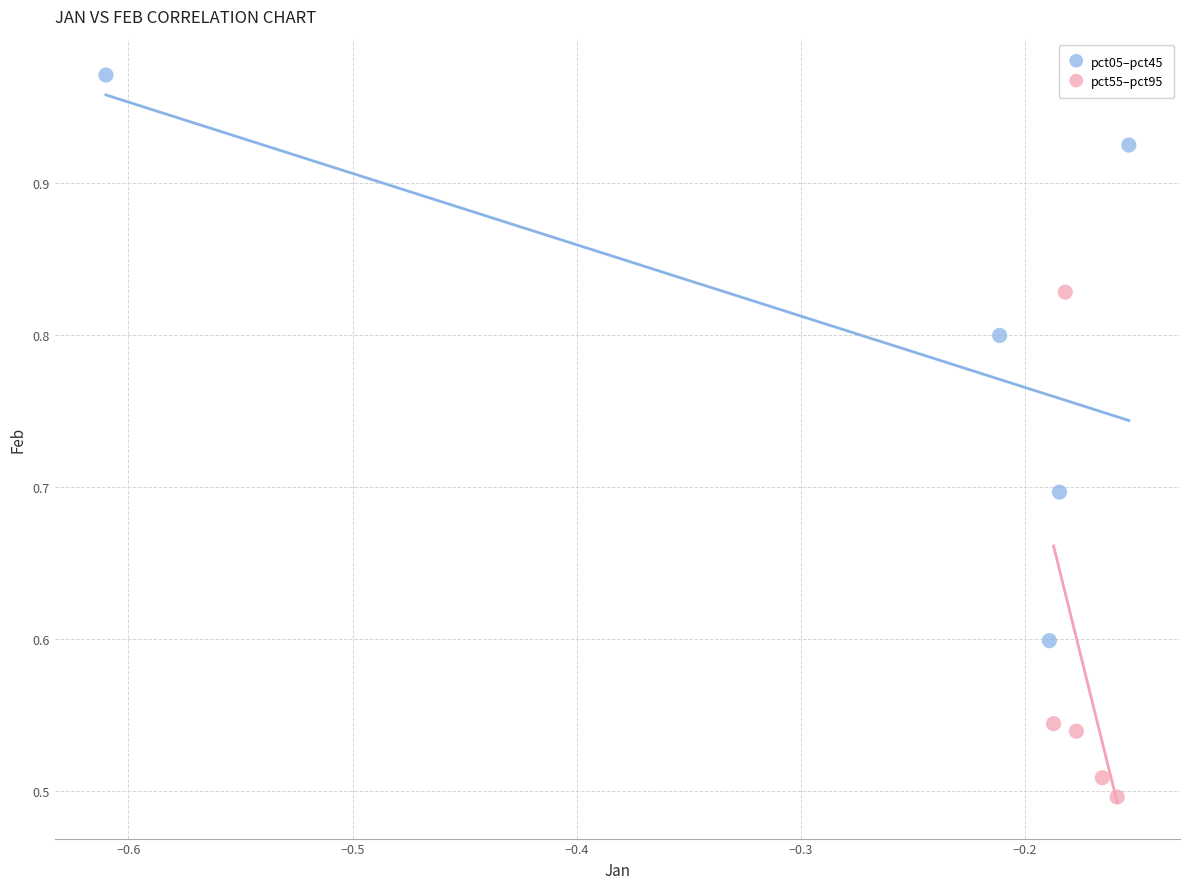

Which series reaches the minimum Y coordinate?

pct55–pct95